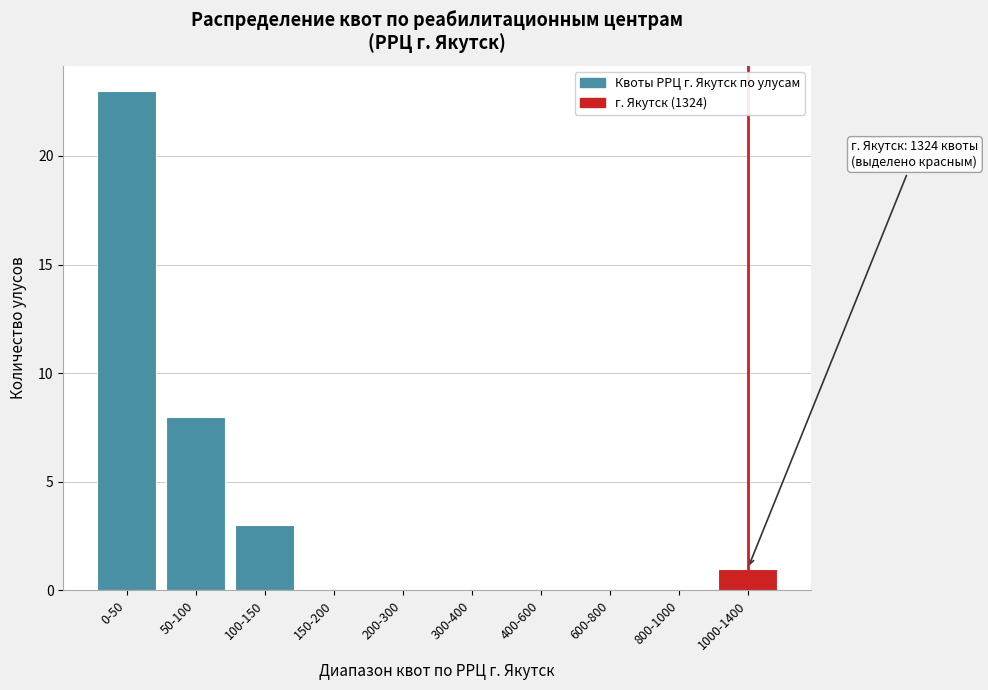

Reading left to right, list all the values displayed in this chart.

0-50=23	50-100=8	100-150=3	150-200=0	200-300=0	300-400=0	400-600=0	600-800=0	800-1000=0	1000-1400=1